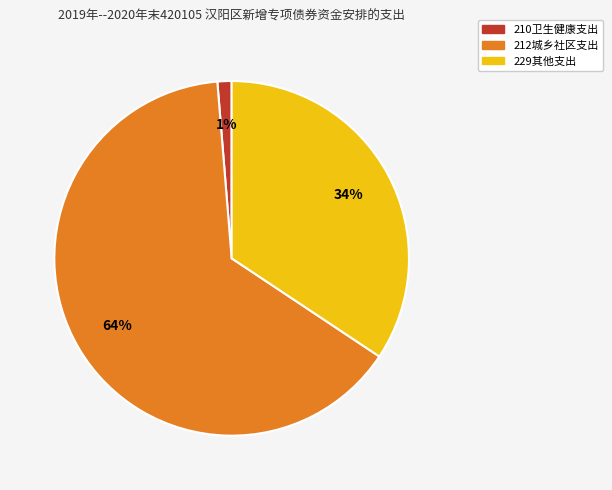

Combined, do 229其他支出 and 212城乡社区支出 account for over 50%?

Yes